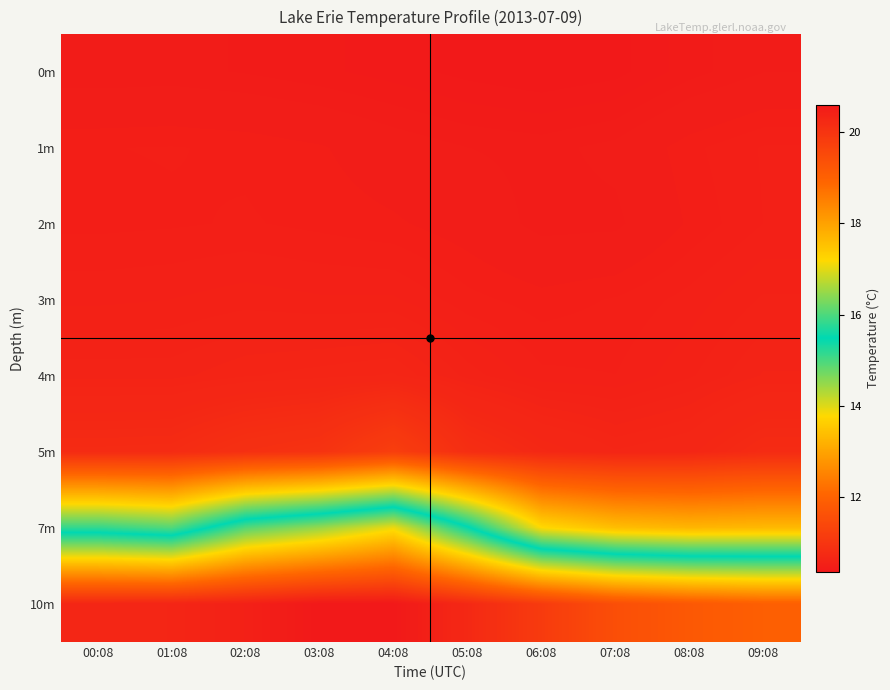

Reading left to right, list all the values displayed in this chart.

0m: 00:08=10.4	01:08=10.4	02:08=10.4	03:08=10.4	04:08=10.4	05:08=10.4	06:08=10.4	07:08=10.4	08:08=10.4	09:08=10.5
1m: 00:08=10.5	01:08=10.5	02:08=10.5	03:08=10.5	04:08=10.5	05:08=10.5	06:08=10.4	07:08=10.5	08:08=10.5	09:08=10.5
2m: 00:08=10.5	01:08=10.5	02:08=10.5	03:08=10.5	04:08=10.5	05:08=10.5	06:08=10.4	07:08=10.4	08:08=10.5	09:08=10.5
3m: 00:08=10.6	01:08=10.6	02:08=10.6	03:08=10.6	04:08=10.6	05:08=10.5	06:08=10.5	07:08=10.5	08:08=10.5	09:08=10.6
4m: 00:08=10.6	01:08=10.6	02:08=10.6	03:08=10.6	04:08=10.7	05:08=10.6	06:08=10.5	07:08=10.5	08:08=10.6	09:08=10.6
5m: 00:08=10.8	01:08=10.8	02:08=10.9	03:08=11.0	04:08=11.2	05:08=10.8	06:08=10.7	07:08=10.7	08:08=10.7	09:08=10.8
7m: 00:08=15.2	01:08=14.9	02:08=16.1	03:08=16.5	04:08=17.1	05:08=15.5	06:08=13.8	07:08=13.4	08:08=13.3	09:08=13.3
10m: 00:08=20.3	01:08=20.3	02:08=20.4	03:08=20.6	04:08=20.6	05:08=20.2	06:08=19.8	07:08=19.4	08:08=19.2	09:08=19.0